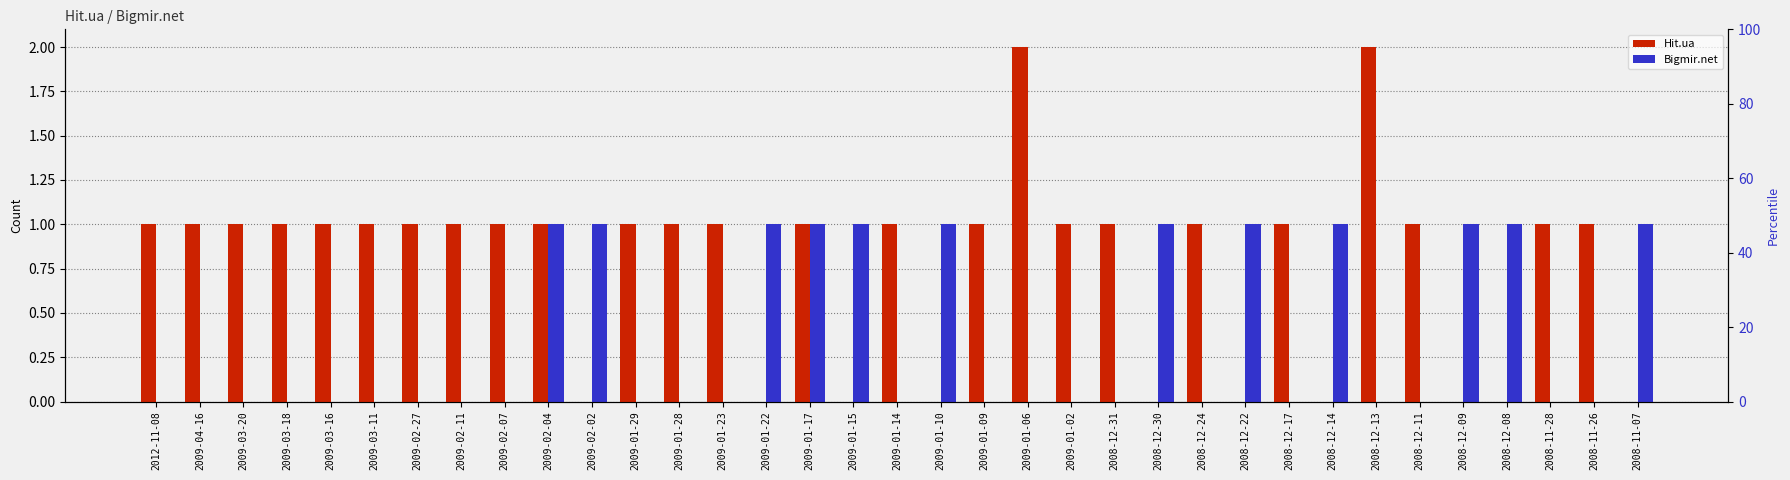

List the series in order of their overall mean, highest first.

Hit.ua, Bigmir.net